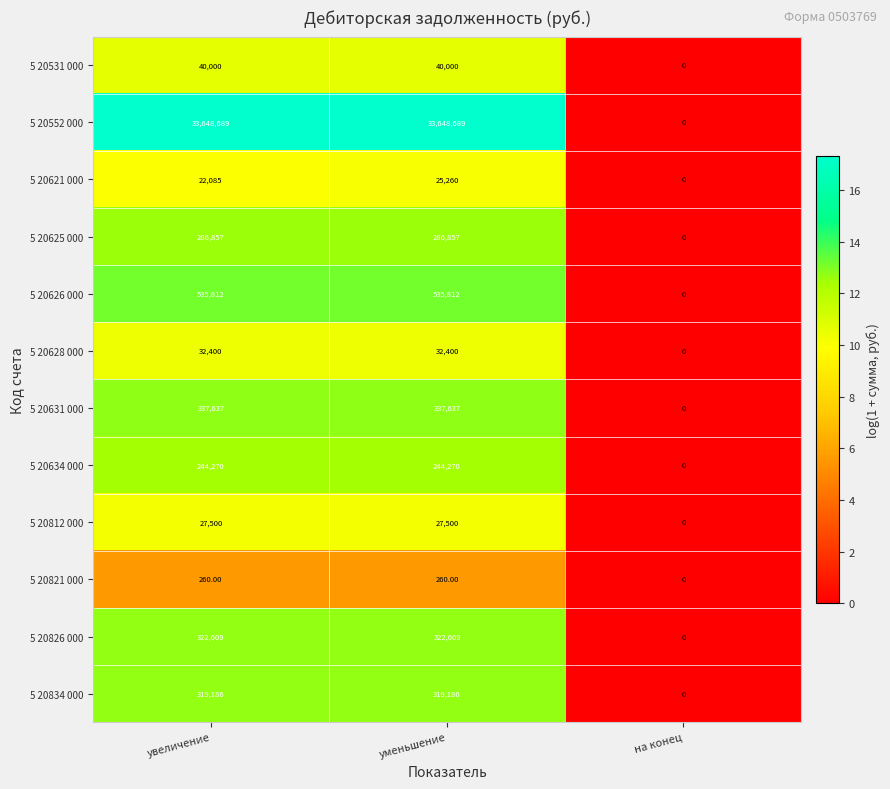

Where is 5 20826 000 nearest to the value 161304?

на конец